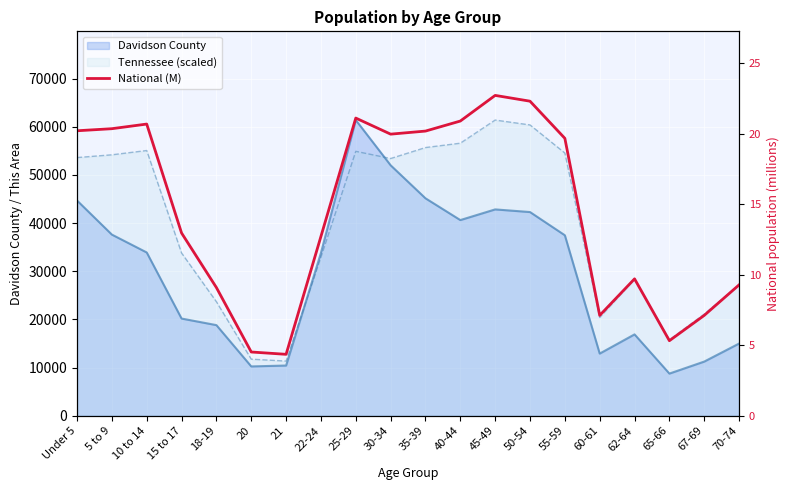

What is the value of the 15th point from the left?

19.7